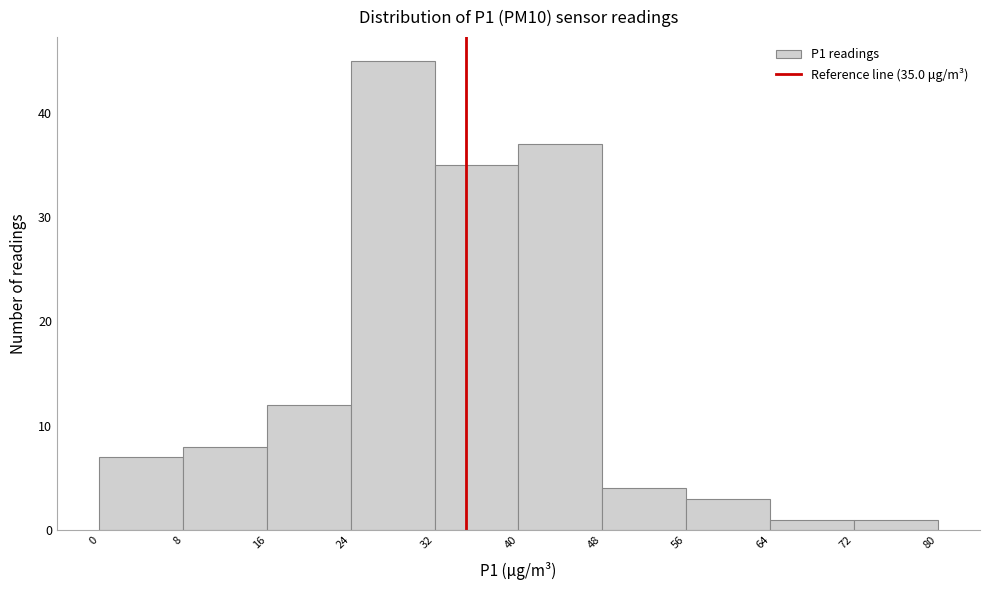

Which range on the x-axis has the tallest bar?

24 to 32